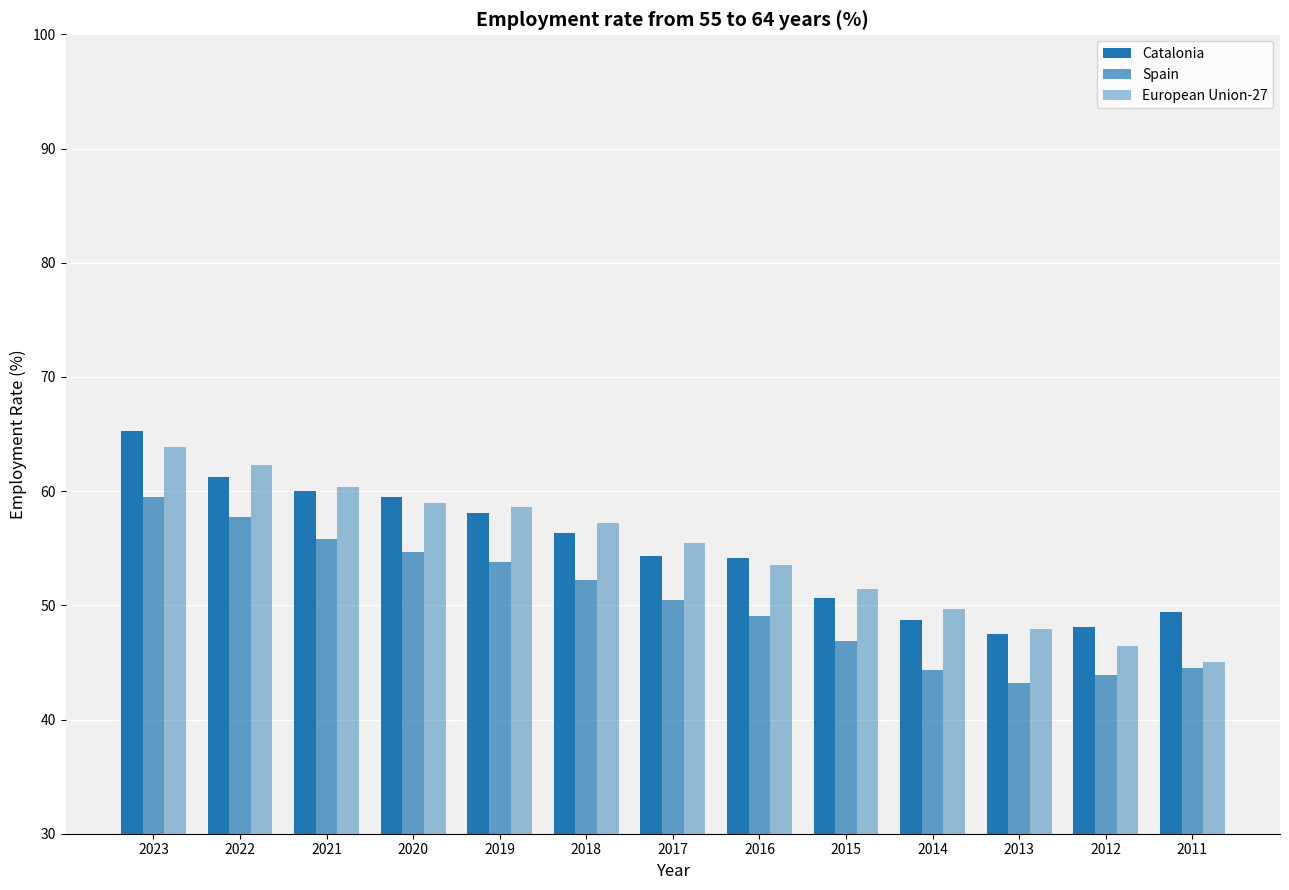

Count the number of data series in this chart.

3